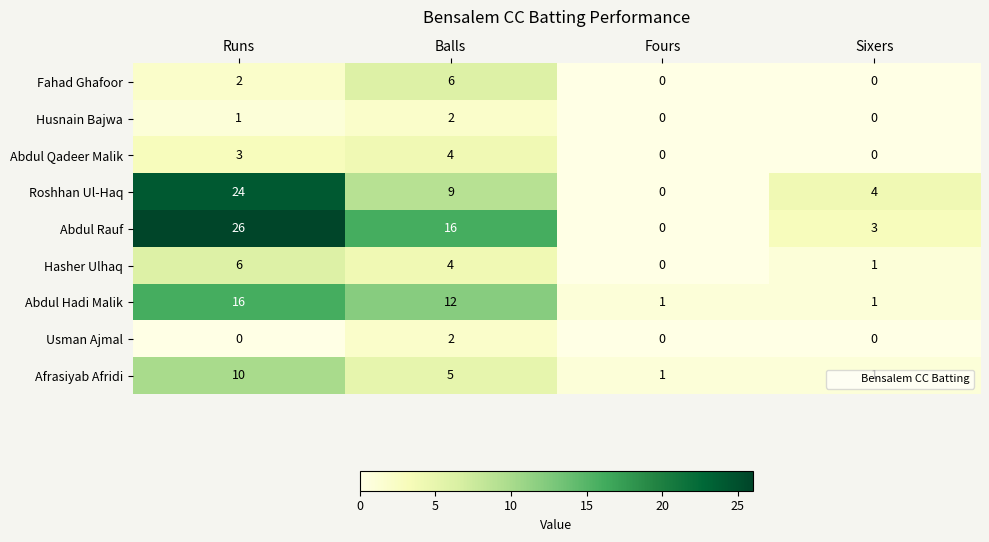

What is the difference between the maximum and minimum values in the Abdul Rauf series?

26